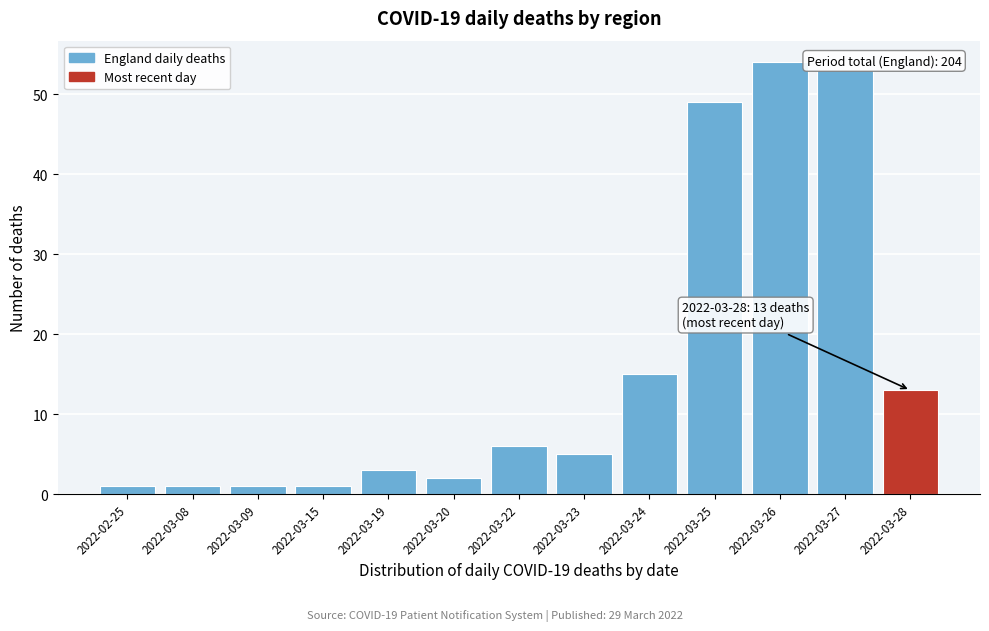

Reading left to right, transcribe all the data shown in this chart.

1	1	1	1	3	2	6	5	15	49	54	53	13